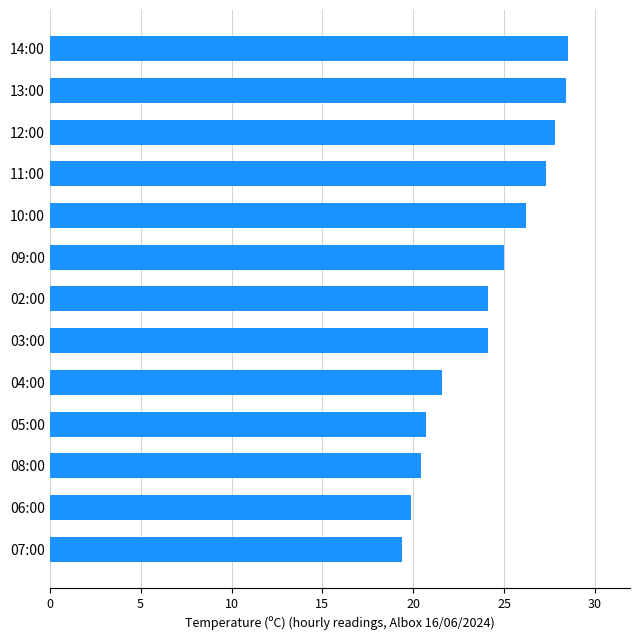

The chart shows a value of 36.9 at 05:00. True or false?

False